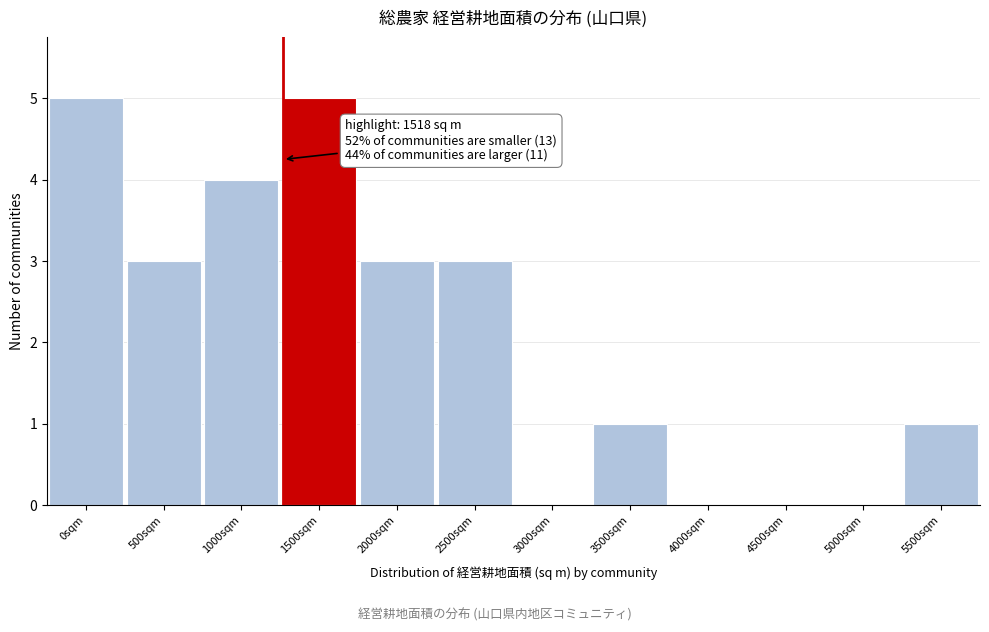

Reading left to right, list all the values displayed in this chart.

0sqm=5	500sqm=3	1000sqm=4	1500sqm=5	2000sqm=3	2500sqm=3	3000sqm=0	3500sqm=1	4000sqm=0	4500sqm=0	5000sqm=0	5500sqm=1